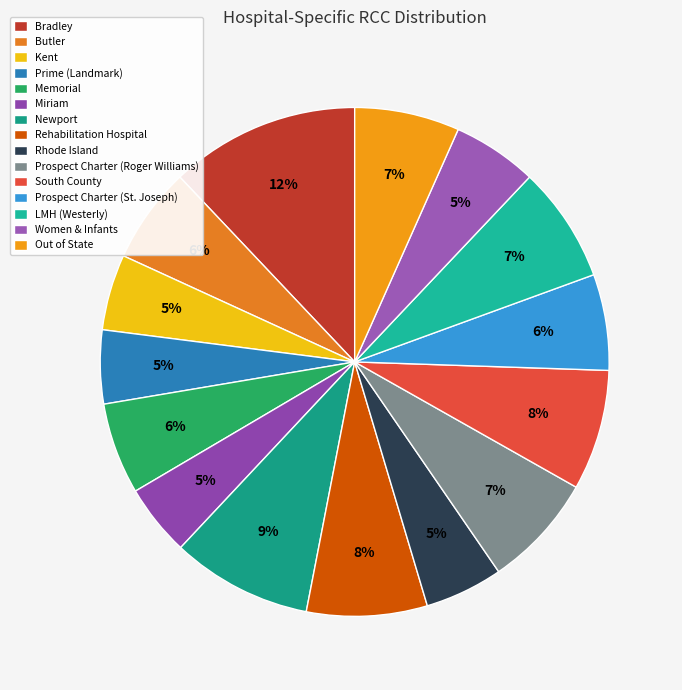

To the nearest percent, what is the combined percentage of Prospect Charter (Roger Williams) and South County?

15%